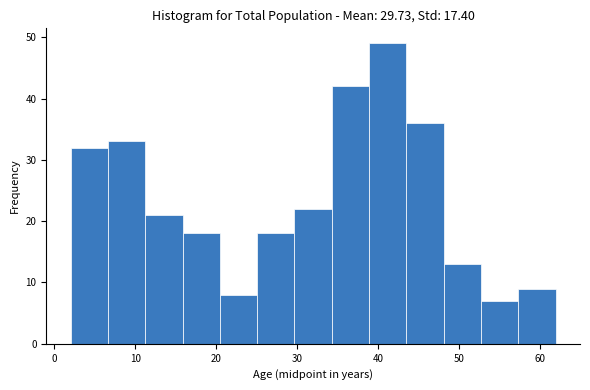

How tall is the bar that spans 53 to 57 on the x-axis? Neither the bar edges nor the heights are printed on the chart, so give them approximately, as read against the axes.

7